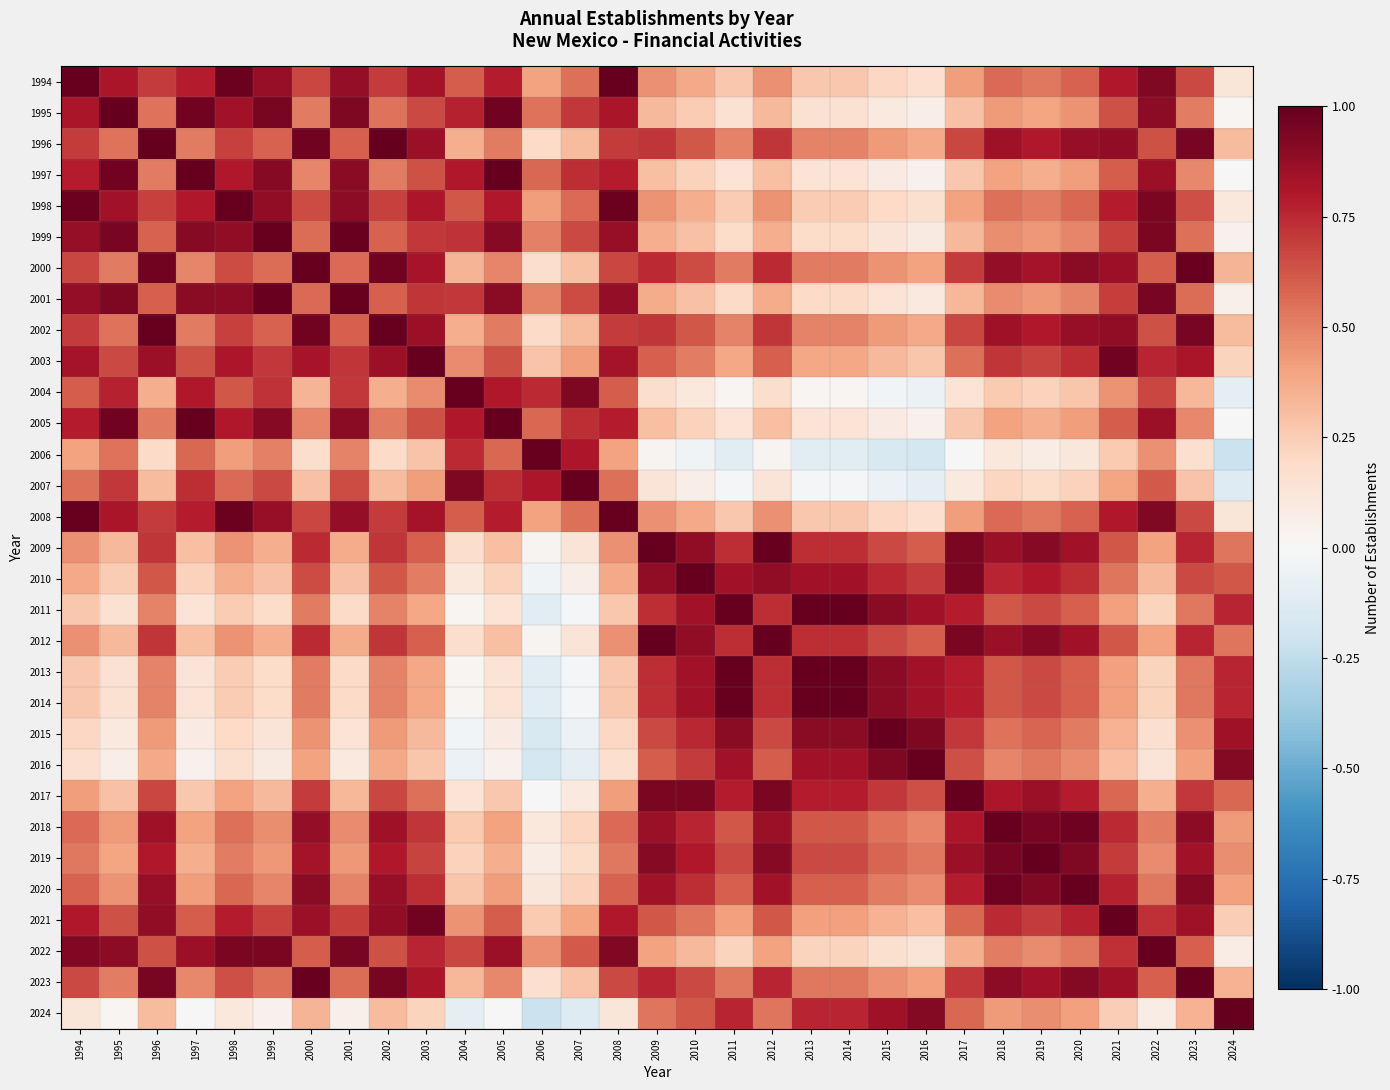

Reading left to right, list all the values displayed in this chart.

1994: 1994=1.0	1995=0.8	1996=0.7	1997=0.8	1998=1.0	1999=0.9	2000=0.7	2001=0.9	2002=0.7	2003=0.8	2004=0.6	2005=0.8	2006=0.4	2007=0.6	2008=1.0	2009=0.5	2010=0.4	2011=0.3	2012=0.5	2013=0.3	2014=0.3	2015=0.2	2016=0.2	2017=0.4	2018=0.6	2019=0.5	2020=0.6	2021=0.8	2022=0.9	2023=0.7	2024=0.1
1995: 1994=0.8	1995=1.0	1996=0.5	1997=1.0	1998=0.8	1999=0.9	2000=0.5	2001=0.9	2002=0.5	2003=0.7	2004=0.8	2005=1.0	2006=0.5	2007=0.7	2008=0.8	2009=0.3	2010=0.3	2011=0.2	2012=0.3	2013=0.2	2014=0.2	2015=0.1	2016=0.1	2017=0.3	2018=0.4	2019=0.4	2020=0.4	2021=0.6	2022=0.9	2023=0.5	2024=0.0
1996: 1994=0.7	1995=0.5	1996=1.0	1997=0.5	1998=0.7	1999=0.6	2000=1.0	2001=0.6	2002=1.0	2003=0.9	2004=0.4	2005=0.5	2006=0.2	2007=0.3	2008=0.7	2009=0.7	2010=0.6	2011=0.5	2012=0.7	2013=0.5	2014=0.5	2015=0.4	2016=0.4	2017=0.7	2018=0.8	2019=0.8	2020=0.9	2021=0.9	2022=0.6	2023=1.0	2024=0.3
1997: 1994=0.8	1995=1.0	1996=0.5	1997=1.0	1998=0.8	1999=0.9	2000=0.5	2001=0.9	2002=0.5	2003=0.6	2004=0.8	2005=1.0	2006=0.6	2007=0.7	2008=0.8	2009=0.3	2010=0.2	2011=0.1	2012=0.3	2013=0.1	2014=0.1	2015=0.1	2016=0.0	2017=0.3	2018=0.4	2019=0.4	2020=0.4	2021=0.6	2022=0.9	2023=0.5	2024=0.0
1998: 1994=1.0	1995=0.8	1996=0.7	1997=0.8	1998=1.0	1999=0.9	2000=0.7	2001=0.9	2002=0.7	2003=0.8	2004=0.6	2005=0.8	2006=0.4	2007=0.6	2008=1.0	2009=0.4	2010=0.4	2011=0.3	2012=0.4	2013=0.3	2014=0.3	2015=0.2	2016=0.2	2017=0.4	2018=0.6	2019=0.5	2020=0.6	2021=0.8	2022=0.9	2023=0.6	2024=0.1
1999: 1994=0.9	1995=0.9	1996=0.6	1997=0.9	1998=0.9	1999=1.0	2000=0.6	2001=1.0	2002=0.6	2003=0.7	2004=0.7	2005=0.9	2006=0.5	2007=0.7	2008=0.9	2009=0.4	2010=0.3	2011=0.2	2012=0.4	2013=0.2	2014=0.2	2015=0.1	2016=0.1	2017=0.3	2018=0.5	2019=0.4	2020=0.5	2021=0.7	2022=0.9	2023=0.6	2024=0.0
2000: 1994=0.7	1995=0.5	1996=1.0	1997=0.5	1998=0.7	1999=0.6	2000=1.0	2001=0.6	2002=1.0	2003=0.8	2004=0.3	2005=0.5	2006=0.2	2007=0.3	2008=0.7	2009=0.7	2010=0.7	2011=0.5	2012=0.7	2013=0.5	2014=0.5	2015=0.4	2016=0.4	2017=0.7	2018=0.9	2019=0.8	2020=0.9	2021=0.9	2022=0.6	2023=1.0	2024=0.3
2001: 1994=0.9	1995=0.9	1996=0.6	1997=0.9	1998=0.9	1999=1.0	2000=0.6	2001=1.0	2002=0.6	2003=0.7	2004=0.7	2005=0.9	2006=0.5	2007=0.7	2008=0.9	2009=0.4	2010=0.3	2011=0.2	2012=0.4	2013=0.2	2014=0.2	2015=0.1	2016=0.1	2017=0.3	2018=0.5	2019=0.4	2020=0.5	2021=0.7	2022=1.0	2023=0.6	2024=0.1
2002: 1994=0.7	1995=0.5	1996=1.0	1997=0.5	1998=0.7	1999=0.6	2000=1.0	2001=0.6	2002=1.0	2003=0.9	2004=0.4	2005=0.5	2006=0.2	2007=0.3	2008=0.7	2009=0.7	2010=0.6	2011=0.5	2012=0.7	2013=0.5	2014=0.5	2015=0.4	2016=0.4	2017=0.7	2018=0.8	2019=0.8	2020=0.9	2021=0.9	2022=0.6	2023=1.0	2024=0.3
2003: 1994=0.8	1995=0.7	1996=0.9	1997=0.6	1998=0.8	1999=0.7	2000=0.8	2001=0.7	2002=0.9	2003=1.0	2004=0.5	2005=0.6	2006=0.3	2007=0.4	2008=0.8	2009=0.6	2010=0.5	2011=0.4	2012=0.6	2013=0.4	2014=0.4	2015=0.3	2016=0.3	2017=0.6	2018=0.7	2019=0.7	2020=0.7	2021=1.0	2022=0.8	2023=0.8	2024=0.2
2004: 1994=0.6	1995=0.8	1996=0.4	1997=0.8	1998=0.6	1999=0.7	2000=0.3	2001=0.7	2002=0.4	2003=0.5	2004=1.0	2005=0.8	2006=0.7	2007=0.9	2008=0.6	2009=0.2	2010=0.1	2011=0.0	2012=0.2	2013=0.0	2014=0.0	2015=-0.0	2016=-0.1	2017=0.1	2018=0.3	2019=0.2	2020=0.3	2021=0.4	2022=0.7	2023=0.3	2024=-0.1
2005: 1994=0.8	1995=1.0	1996=0.5	1997=1.0	1998=0.8	1999=0.9	2000=0.5	2001=0.9	2002=0.5	2003=0.6	2004=0.8	2005=1.0	2006=0.6	2007=0.7	2008=0.8	2009=0.3	2010=0.2	2011=0.1	2012=0.3	2013=0.1	2014=0.1	2015=0.1	2016=0.0	2017=0.3	2018=0.4	2019=0.4	2020=0.4	2021=0.6	2022=0.9	2023=0.5	2024=0.0
2006: 1994=0.4	1995=0.5	1996=0.2	1997=0.6	1998=0.4	1999=0.5	2000=0.2	2001=0.5	2002=0.2	2003=0.3	2004=0.7	2005=0.6	2006=1.0	2007=0.8	2008=0.4	2009=0.0	2010=-0.0	2011=-0.1	2012=0.0	2013=-0.1	2014=-0.1	2015=-0.2	2016=-0.2	2017=-0.0	2018=0.1	2019=0.1	2020=0.1	2021=0.3	2022=0.5	2023=0.2	2024=-0.2
2007: 1994=0.6	1995=0.7	1996=0.3	1997=0.7	1998=0.6	1999=0.7	2000=0.3	2001=0.7	2002=0.3	2003=0.4	2004=0.9	2005=0.7	2006=0.8	2007=1.0	2008=0.6	2009=0.1	2010=0.1	2011=-0.0	2012=0.1	2013=-0.0	2014=-0.0	2015=-0.1	2016=-0.1	2017=0.1	2018=0.2	2019=0.2	2020=0.2	2021=0.4	2022=0.6	2023=0.3	2024=-0.1
2008: 1994=1.0	1995=0.8	1996=0.7	1997=0.8	1998=1.0	1999=0.9	2000=0.7	2001=0.9	2002=0.7	2003=0.8	2004=0.6	2005=0.8	2006=0.4	2007=0.6	2008=1.0	2009=0.5	2010=0.4	2011=0.3	2012=0.5	2013=0.3	2014=0.3	2015=0.2	2016=0.2	2017=0.4	2018=0.6	2019=0.5	2020=0.6	2021=0.8	2022=0.9	2023=0.7	2024=0.1
2009: 1994=0.5	1995=0.3	1996=0.7	1997=0.3	1998=0.4	1999=0.4	2000=0.7	2001=0.4	2002=0.7	2003=0.6	2004=0.2	2005=0.3	2006=0.0	2007=0.1	2008=0.5	2009=1.0	2010=0.9	2011=0.7	2012=1.0	2013=0.7	2014=0.7	2015=0.7	2016=0.6	2017=0.9	2018=0.9	2019=0.9	2020=0.8	2021=0.6	2022=0.4	2023=0.8	2024=0.5
2010: 1994=0.4	1995=0.3	1996=0.6	1997=0.2	1998=0.4	1999=0.3	2000=0.7	2001=0.3	2002=0.6	2003=0.5	2004=0.1	2005=0.2	2006=-0.0	2007=0.1	2008=0.4	2009=0.9	2010=1.0	2011=0.8	2012=0.9	2013=0.8	2014=0.8	2015=0.8	2016=0.7	2017=0.9	2018=0.8	2019=0.8	2020=0.7	2021=0.5	2022=0.3	2023=0.7	2024=0.6
2011: 1994=0.3	1995=0.2	1996=0.5	1997=0.1	1998=0.3	1999=0.2	2000=0.5	2001=0.2	2002=0.5	2003=0.4	2004=0.0	2005=0.1	2006=-0.1	2007=-0.0	2008=0.3	2009=0.7	2010=0.8	2011=1.0	2012=0.7	2013=1.0	2014=1.0	2015=0.9	2016=0.8	2017=0.8	2018=0.6	2019=0.7	2020=0.6	2021=0.4	2022=0.2	2023=0.5	2024=0.8
2012: 1994=0.5	1995=0.3	1996=0.7	1997=0.3	1998=0.4	1999=0.4	2000=0.7	2001=0.4	2002=0.7	2003=0.6	2004=0.2	2005=0.3	2006=0.0	2007=0.1	2008=0.5	2009=1.0	2010=0.9	2011=0.7	2012=1.0	2013=0.7	2014=0.7	2015=0.7	2016=0.6	2017=0.9	2018=0.9	2019=0.9	2020=0.8	2021=0.6	2022=0.4	2023=0.8	2024=0.5
2013: 1994=0.3	1995=0.2	1996=0.5	1997=0.1	1998=0.3	1999=0.2	2000=0.5	2001=0.2	2002=0.5	2003=0.4	2004=0.0	2005=0.1	2006=-0.1	2007=-0.0	2008=0.3	2009=0.7	2010=0.8	2011=1.0	2012=0.7	2013=1.0	2014=1.0	2015=0.9	2016=0.8	2017=0.8	2018=0.6	2019=0.7	2020=0.6	2021=0.4	2022=0.2	2023=0.5	2024=0.8
2014: 1994=0.3	1995=0.2	1996=0.5	1997=0.1	1998=0.3	1999=0.2	2000=0.5	2001=0.2	2002=0.5	2003=0.4	2004=0.0	2005=0.1	2006=-0.1	2007=-0.0	2008=0.3	2009=0.7	2010=0.8	2011=1.0	2012=0.7	2013=1.0	2014=1.0	2015=0.9	2016=0.8	2017=0.8	2018=0.6	2019=0.7	2020=0.6	2021=0.4	2022=0.2	2023=0.5	2024=0.8
2015: 1994=0.2	1995=0.1	1996=0.4	1997=0.1	1998=0.2	1999=0.1	2000=0.4	2001=0.1	2002=0.4	2003=0.3	2004=-0.0	2005=0.1	2006=-0.2	2007=-0.1	2008=0.2	2009=0.7	2010=0.8	2011=0.9	2012=0.7	2013=0.9	2014=0.9	2015=1.0	2016=0.9	2017=0.7	2018=0.5	2019=0.6	2020=0.5	2021=0.3	2022=0.2	2023=0.5	2024=0.9
2016: 1994=0.2	1995=0.1	1996=0.4	1997=0.0	1998=0.2	1999=0.1	2000=0.4	2001=0.1	2002=0.4	2003=0.3	2004=-0.1	2005=0.0	2006=-0.2	2007=-0.1	2008=0.2	2009=0.6	2010=0.7	2011=0.8	2012=0.6	2013=0.8	2014=0.8	2015=0.9	2016=1.0	2017=0.6	2018=0.5	2019=0.5	2020=0.5	2021=0.3	2022=0.1	2023=0.4	2024=0.9
2017: 1994=0.4	1995=0.3	1996=0.7	1997=0.3	1998=0.4	1999=0.3	2000=0.7	2001=0.3	2002=0.7	2003=0.6	2004=0.1	2005=0.3	2006=-0.0	2007=0.1	2008=0.4	2009=0.9	2010=0.9	2011=0.8	2012=0.9	2013=0.8	2014=0.8	2015=0.7	2016=0.6	2017=1.0	2018=0.8	2019=0.9	2020=0.8	2021=0.6	2022=0.4	2023=0.7	2024=0.6
2018: 1994=0.6	1995=0.4	1996=0.8	1997=0.4	1998=0.6	1999=0.5	2000=0.9	2001=0.5	2002=0.8	2003=0.7	2004=0.3	2005=0.4	2006=0.1	2007=0.2	2008=0.6	2009=0.9	2010=0.8	2011=0.6	2012=0.9	2013=0.6	2014=0.6	2015=0.5	2016=0.5	2017=0.8	2018=1.0	2019=0.9	2020=1.0	2021=0.7	2022=0.5	2023=0.9	2024=0.4
2019: 1994=0.5	1995=0.4	1996=0.8	1997=0.4	1998=0.5	1999=0.4	2000=0.8	2001=0.4	2002=0.8	2003=0.7	2004=0.2	2005=0.4	2006=0.1	2007=0.2	2008=0.5	2009=0.9	2010=0.8	2011=0.7	2012=0.9	2013=0.7	2014=0.7	2015=0.6	2016=0.5	2017=0.9	2018=0.9	2019=1.0	2020=0.9	2021=0.7	2022=0.5	2023=0.8	2024=0.5
2020: 1994=0.6	1995=0.4	1996=0.9	1997=0.4	1998=0.6	1999=0.5	2000=0.9	2001=0.5	2002=0.9	2003=0.7	2004=0.3	2005=0.4	2006=0.1	2007=0.2	2008=0.6	2009=0.8	2010=0.7	2011=0.6	2012=0.8	2013=0.6	2014=0.6	2015=0.5	2016=0.5	2017=0.8	2018=1.0	2019=0.9	2020=1.0	2021=0.8	2022=0.5	2023=0.9	2024=0.4
2021: 1994=0.8	1995=0.6	1996=0.9	1997=0.6	1998=0.8	1999=0.7	2000=0.9	2001=0.7	2002=0.9	2003=1.0	2004=0.4	2005=0.6	2006=0.3	2007=0.4	2008=0.8	2009=0.6	2010=0.5	2011=0.4	2012=0.6	2013=0.4	2014=0.4	2015=0.3	2016=0.3	2017=0.6	2018=0.7	2019=0.7	2020=0.8	2021=1.0	2022=0.7	2023=0.8	2024=0.2
2022: 1994=0.9	1995=0.9	1996=0.6	1997=0.9	1998=0.9	1999=0.9	2000=0.6	2001=1.0	2002=0.6	2003=0.8	2004=0.7	2005=0.9	2006=0.5	2007=0.6	2008=0.9	2009=0.4	2010=0.3	2011=0.2	2012=0.4	2013=0.2	2014=0.2	2015=0.2	2016=0.1	2017=0.4	2018=0.5	2019=0.5	2020=0.5	2021=0.7	2022=1.0	2023=0.6	2024=0.1
2023: 1994=0.7	1995=0.5	1996=1.0	1997=0.5	1998=0.6	1999=0.6	2000=1.0	2001=0.6	2002=1.0	2003=0.8	2004=0.3	2005=0.5	2006=0.2	2007=0.3	2008=0.7	2009=0.8	2010=0.7	2011=0.5	2012=0.8	2013=0.5	2014=0.5	2015=0.5	2016=0.4	2017=0.7	2018=0.9	2019=0.8	2020=0.9	2021=0.8	2022=0.6	2023=1.0	2024=0.3
2024: 1994=0.1	1995=0.0	1996=0.3	1997=0.0	1998=0.1	1999=0.0	2000=0.3	2001=0.1	2002=0.3	2003=0.2	2004=-0.1	2005=0.0	2006=-0.2	2007=-0.1	2008=0.1	2009=0.5	2010=0.6	2011=0.8	2012=0.5	2013=0.8	2014=0.8	2015=0.9	2016=0.9	2017=0.6	2018=0.4	2019=0.5	2020=0.4	2021=0.2	2022=0.1	2023=0.3	2024=1.0